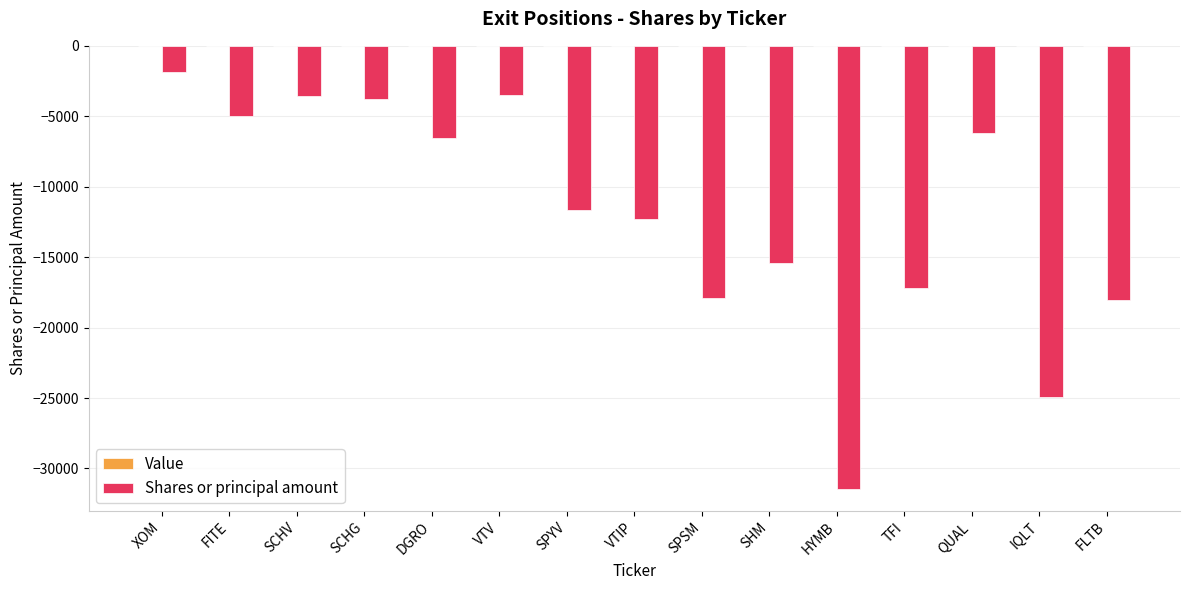

The chart shows a value of -6658 at SPSM. True or false?

False